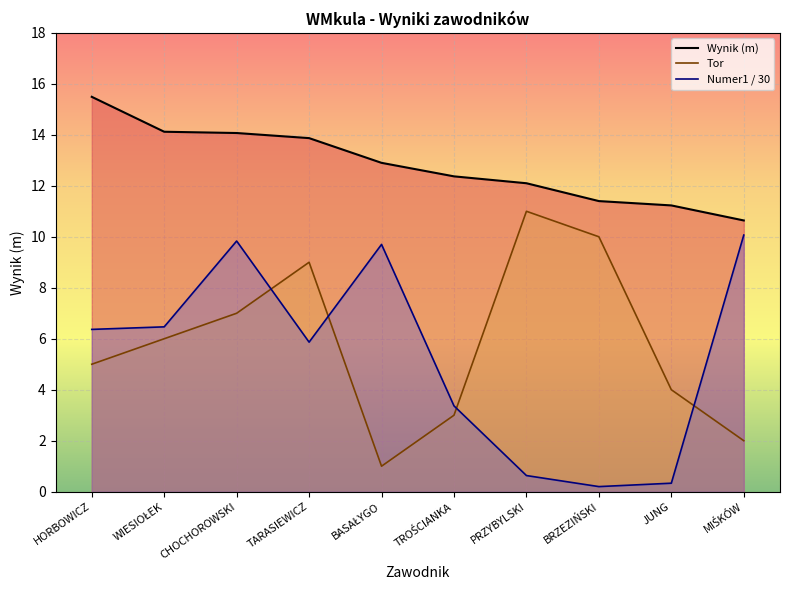

Is it true that Numer1 equals 6.4 at HORBOWICZ?

True